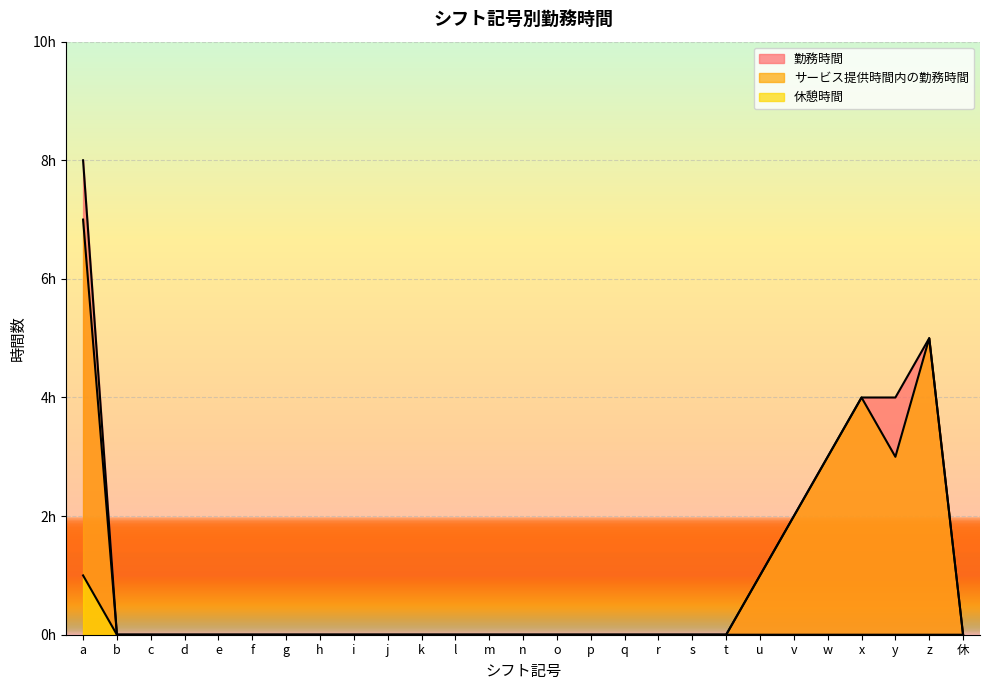

In サービス提供時間内の勤務時間, how many points are higher than both neighbors (excluding endpoints)?

2